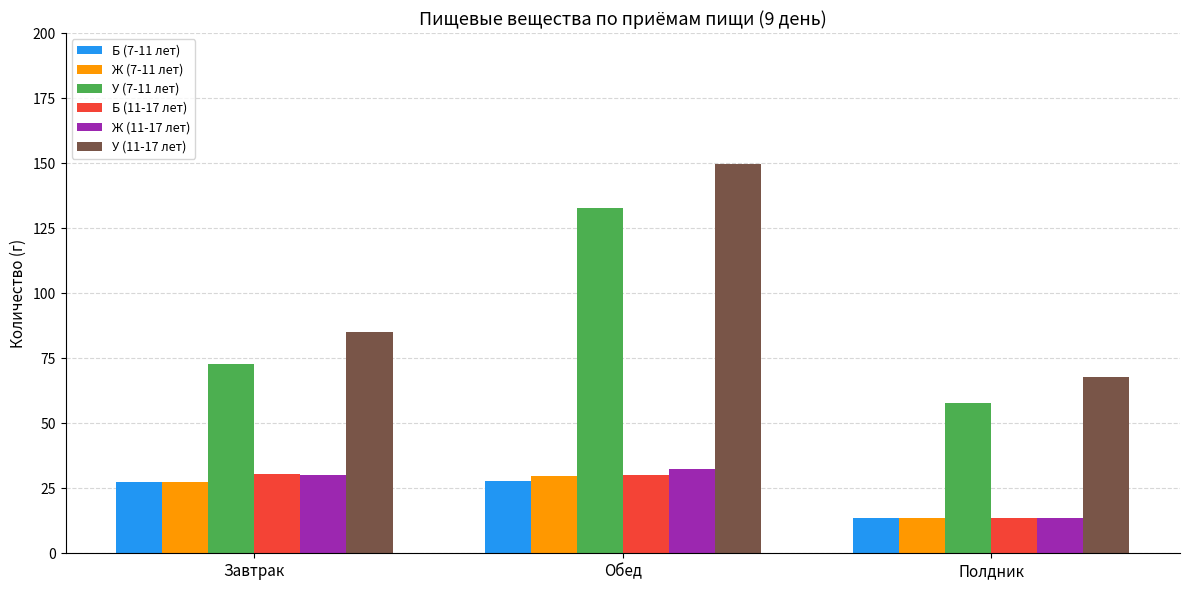

What is the sum of all У (11-17 лет) values?

302.7